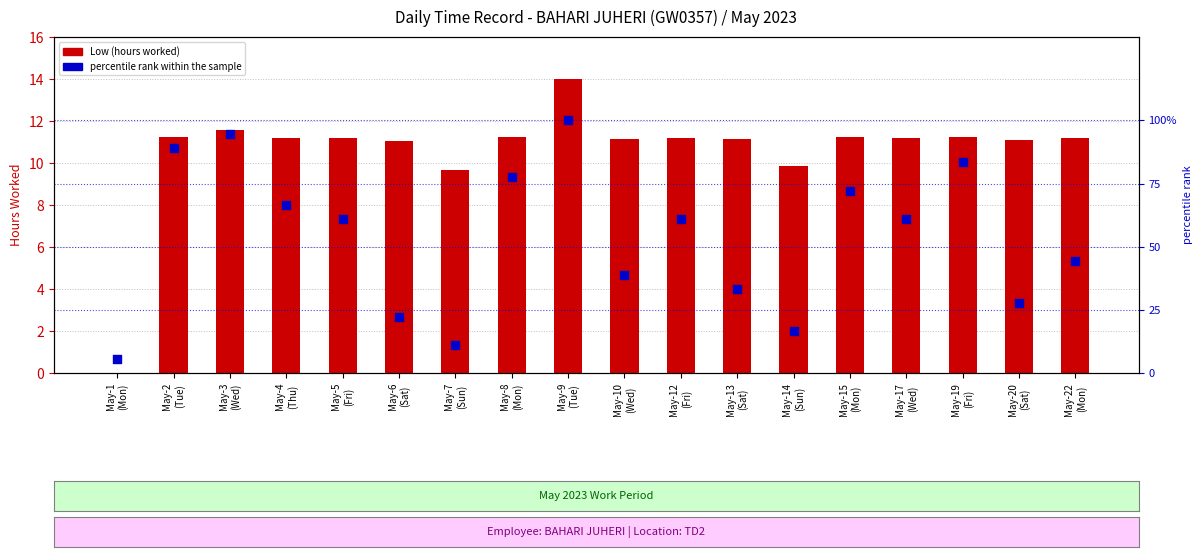

Which series has the largest total across all categories?

percentile rank within the sample